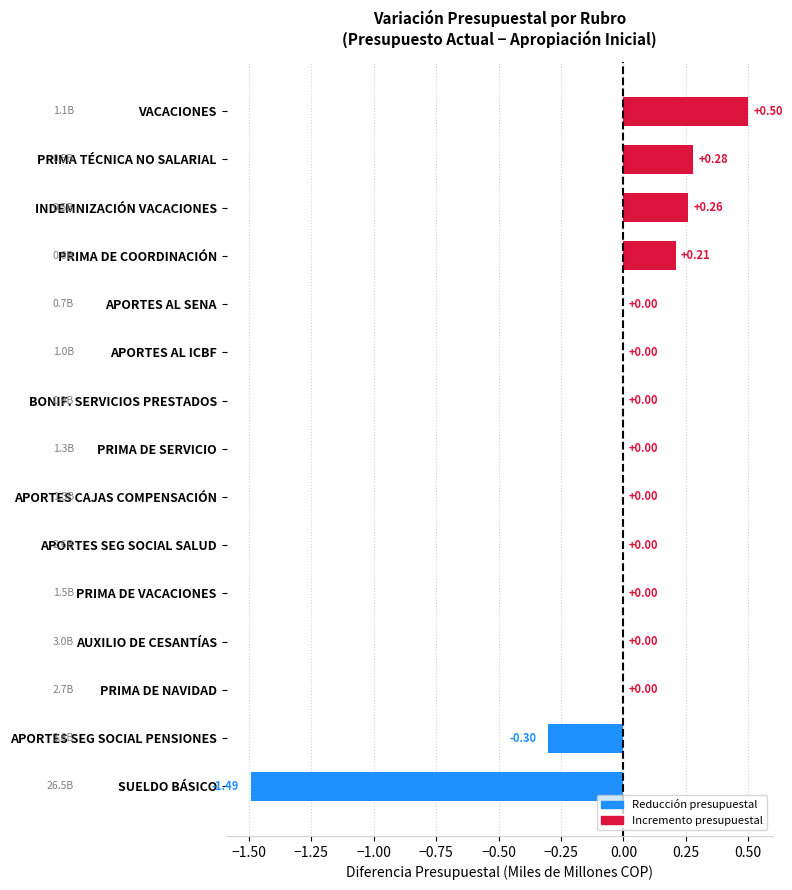

Are the bars horizontal?

Yes